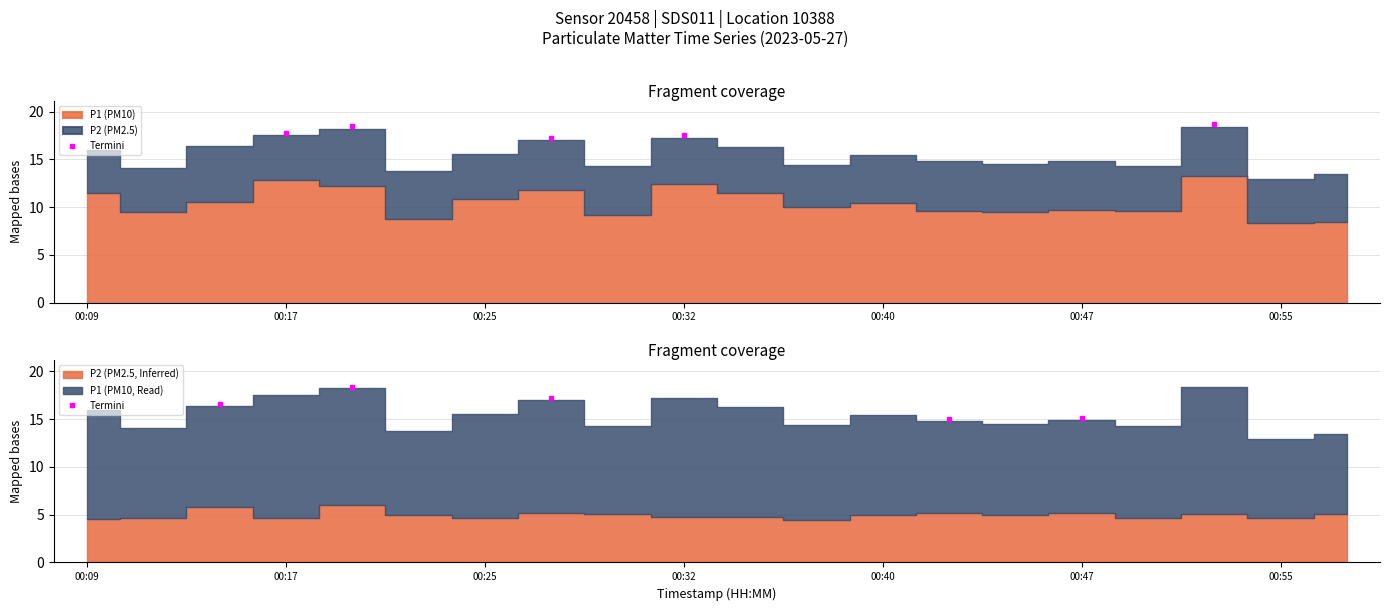

What is the value of the 4th point from the left?

15.0